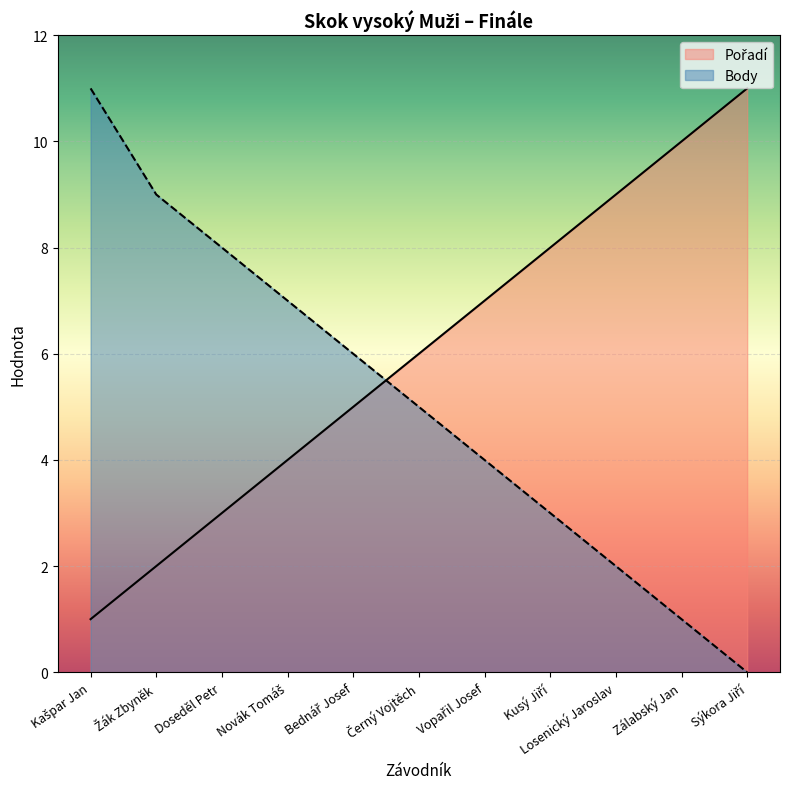

True or false: Body and Pořadí cross at least once.

True